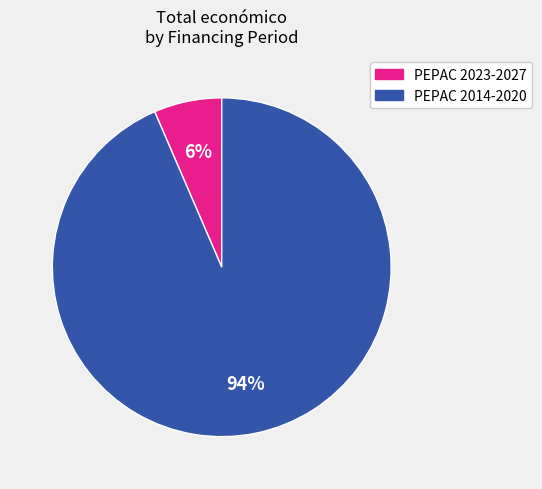

Is there any slice that represents more than half of the pie?

Yes